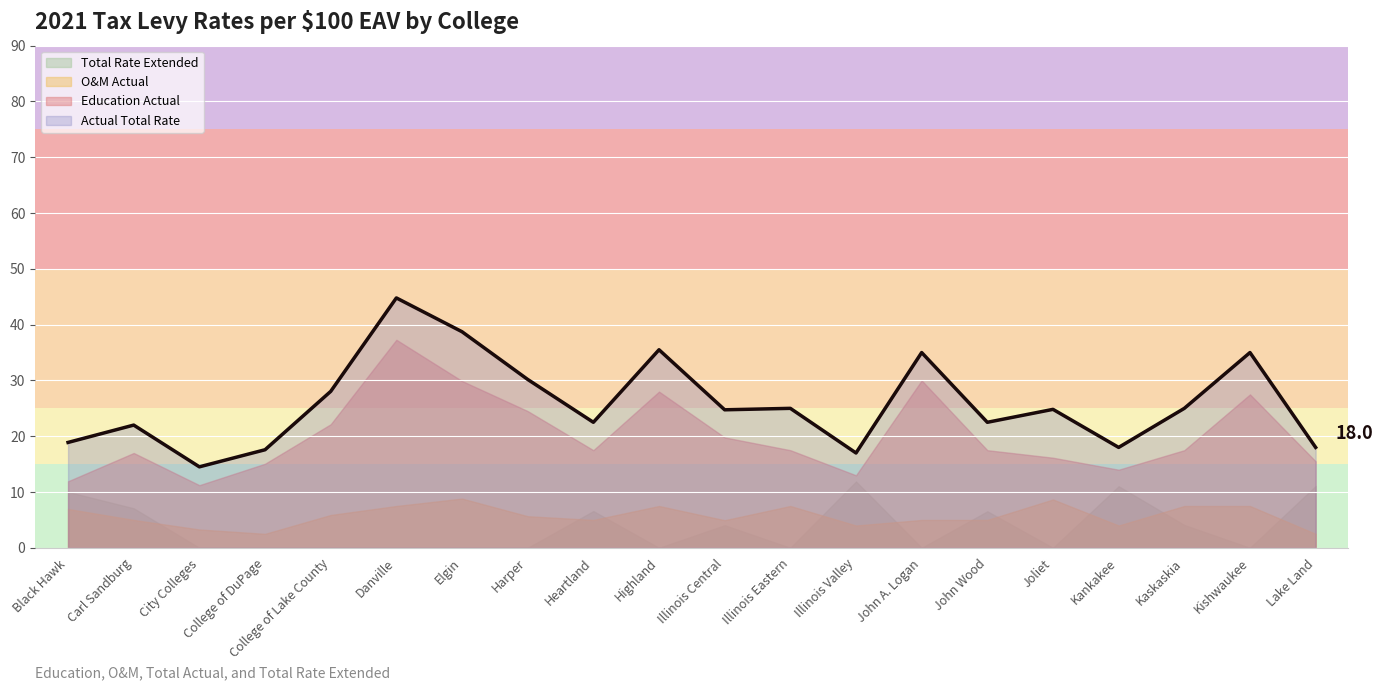

What is the value of the Actual Total Rate point at the 6th from the left?

44.8